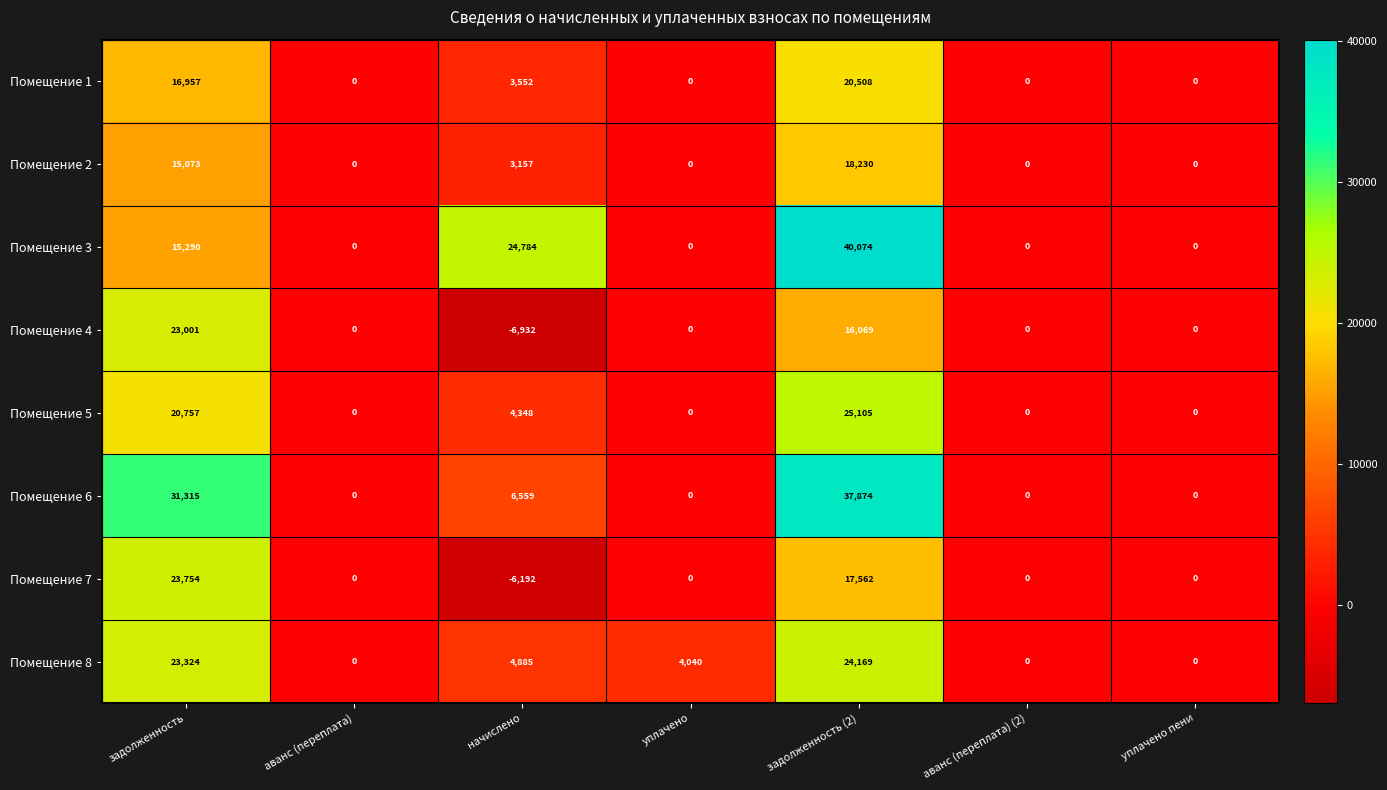

The Помещение 7 series shows 9624 at уплачено. True or false?

False